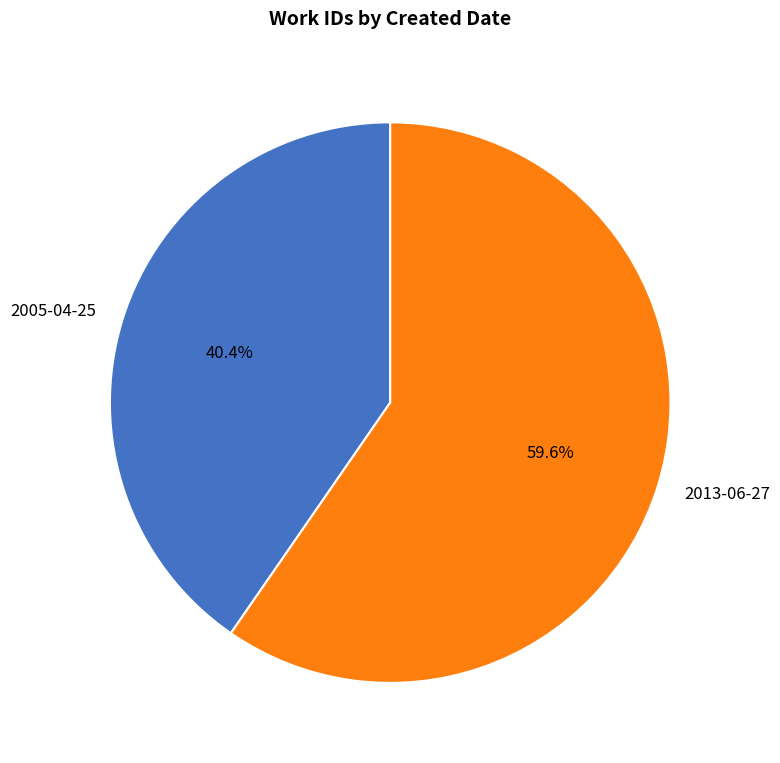

What is the ratio of the value at 2005-04-25 to the value at 2013-06-27?

0.7